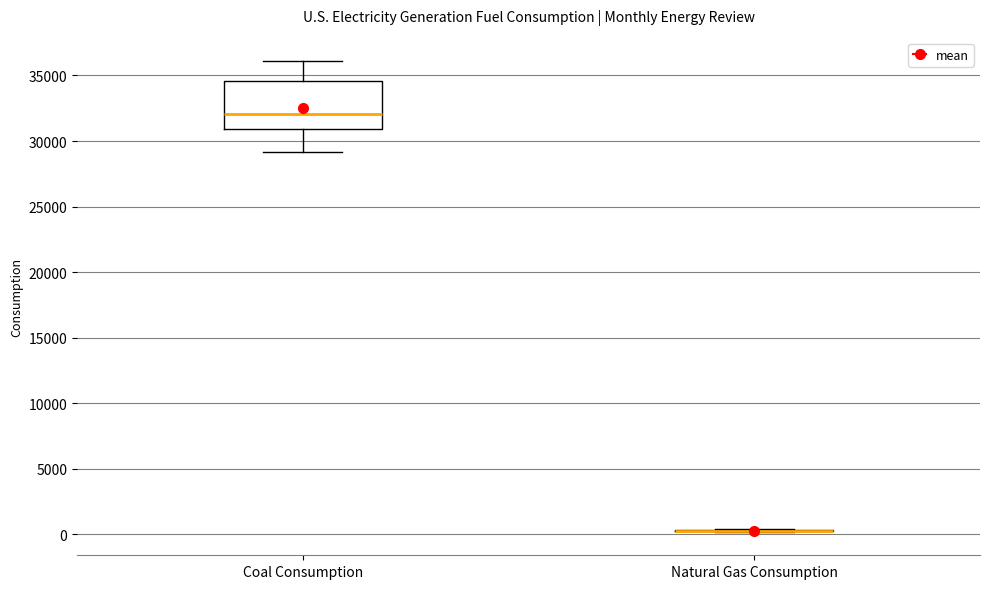

Reading left to right, read every box against the y-axis: the position of its median line, the range the box covers, and the ends of its whiskers. The values are not printed on the chart, so give them approximately, as read against the axis.

Coal Consumption: median 32000, box 31000 to 34500, whiskers 29000 to 36000
Natural Gas Consumption: box collapsed to a line at 500, whiskers 0 to 500